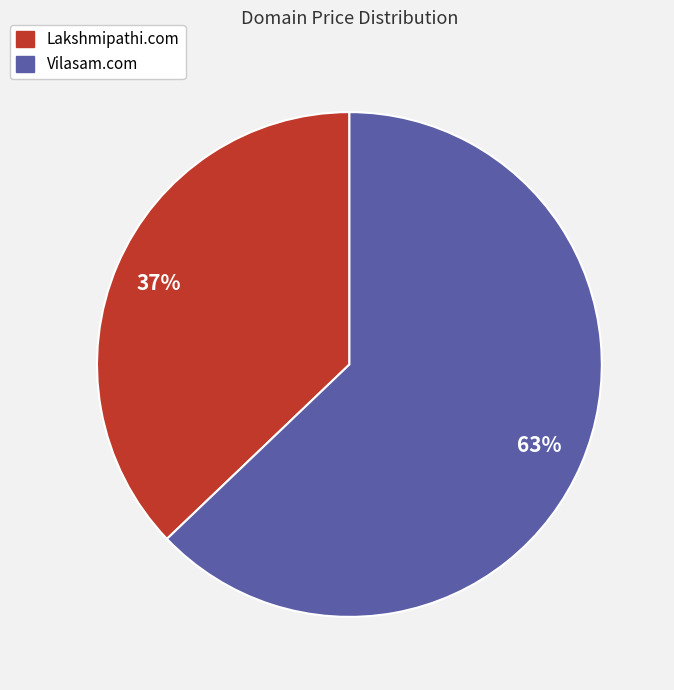

To the nearest percent, what is the difference between the Lakshmipathi.com and Vilasam.com slice percentages?

26%